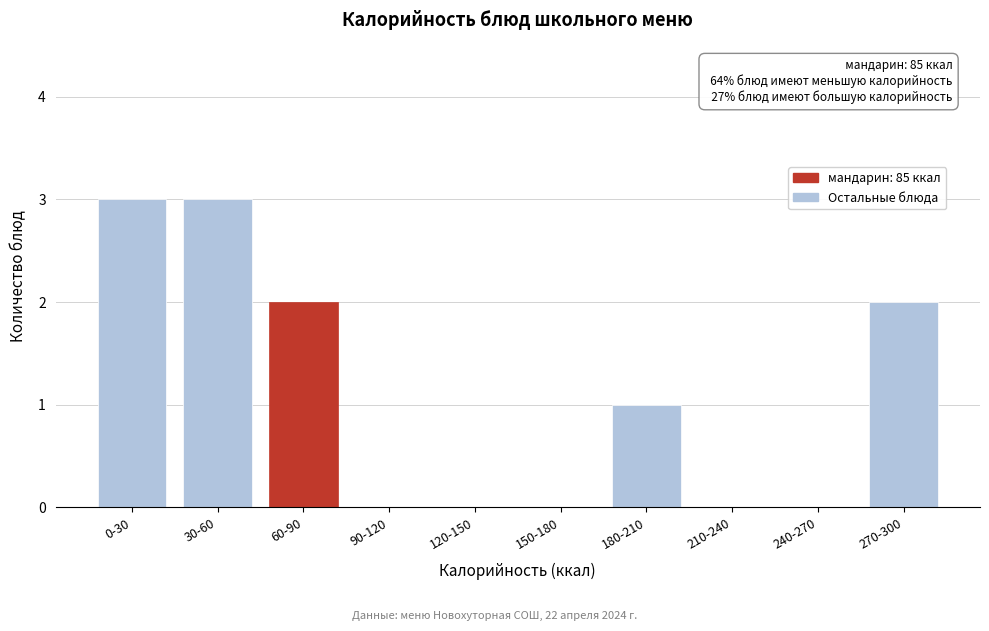

Reading left to right, what are all the values shown in this chart?

0-30=3	30-60=3	60-90=2	90-120=0	120-150=0	150-180=0	180-210=1	210-240=0	240-270=0	270-300=2